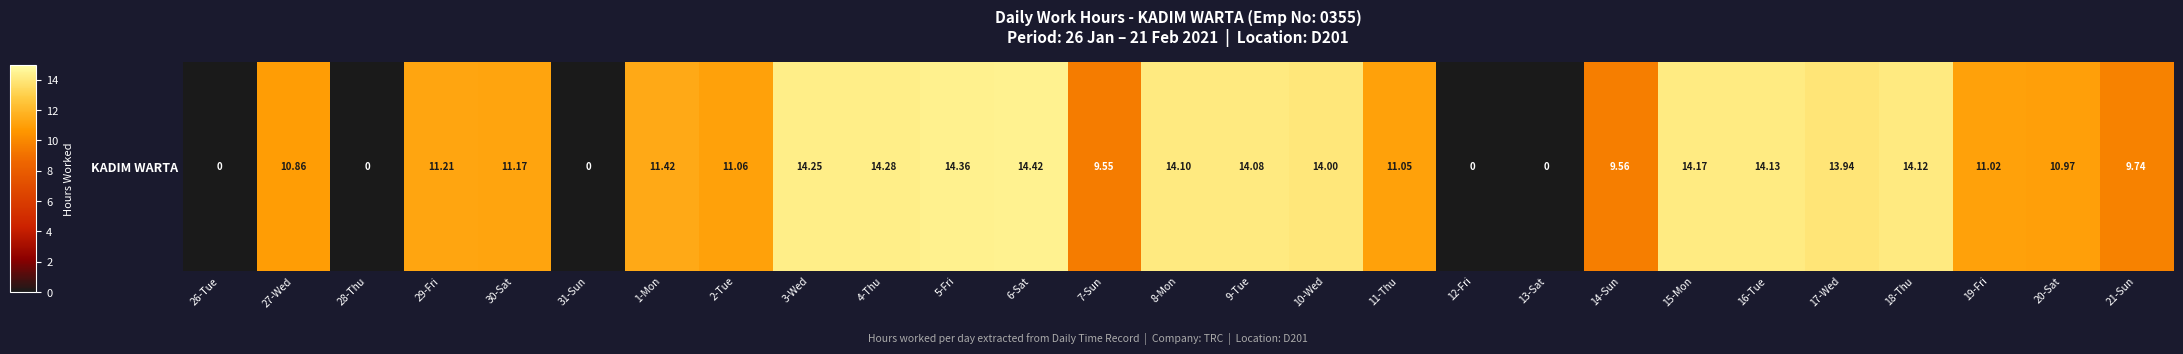

How many categories are shown in the chart?

27